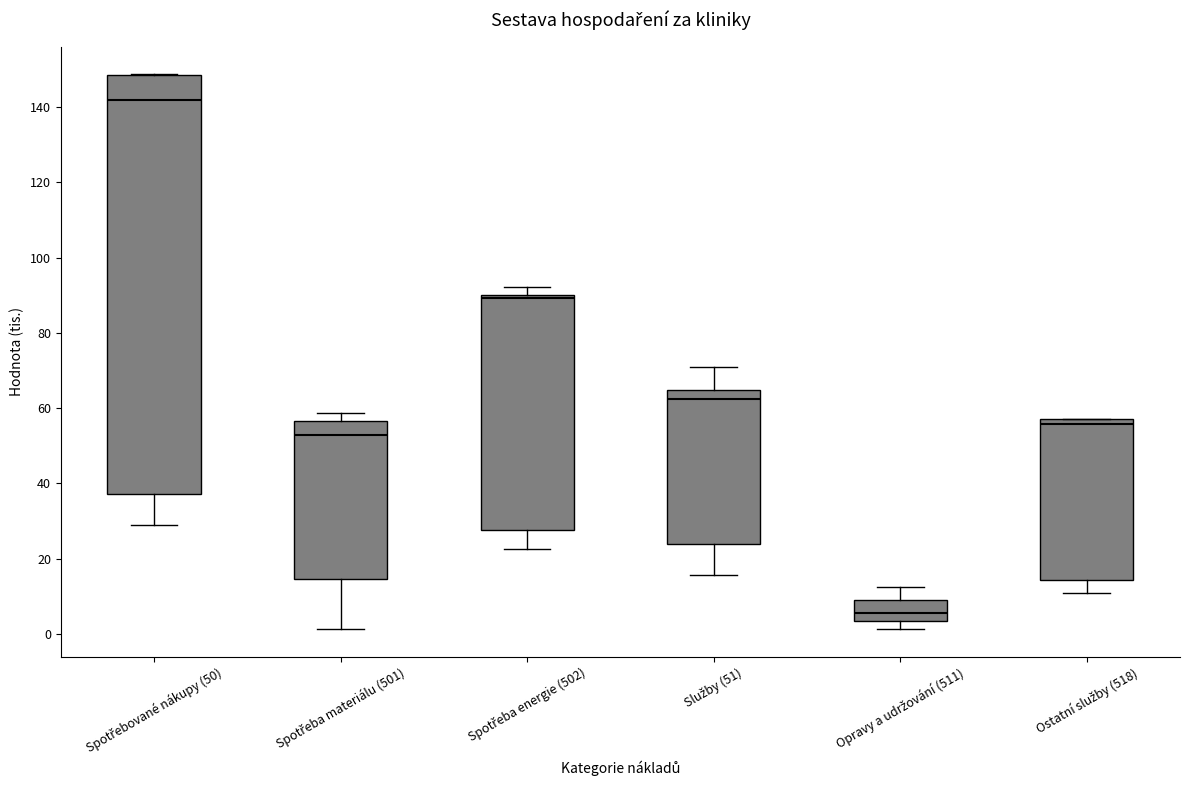

Which box's median line is the lowest?

Opravy a udržování (511)